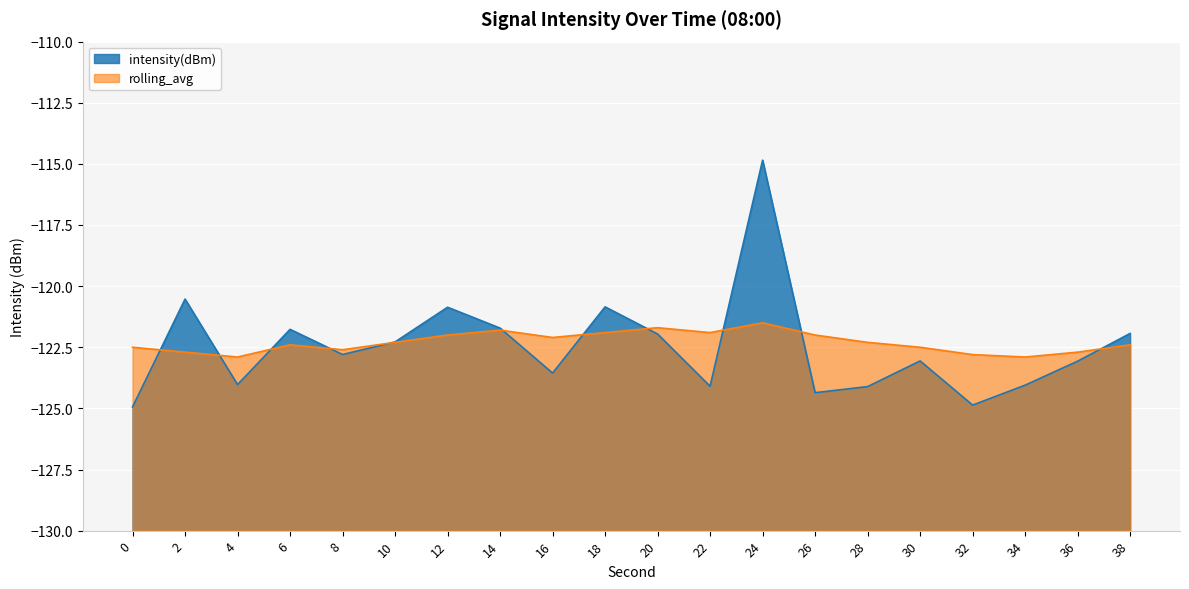

The intensity(dBm) series shows -123.1 at 36. True or false?

True